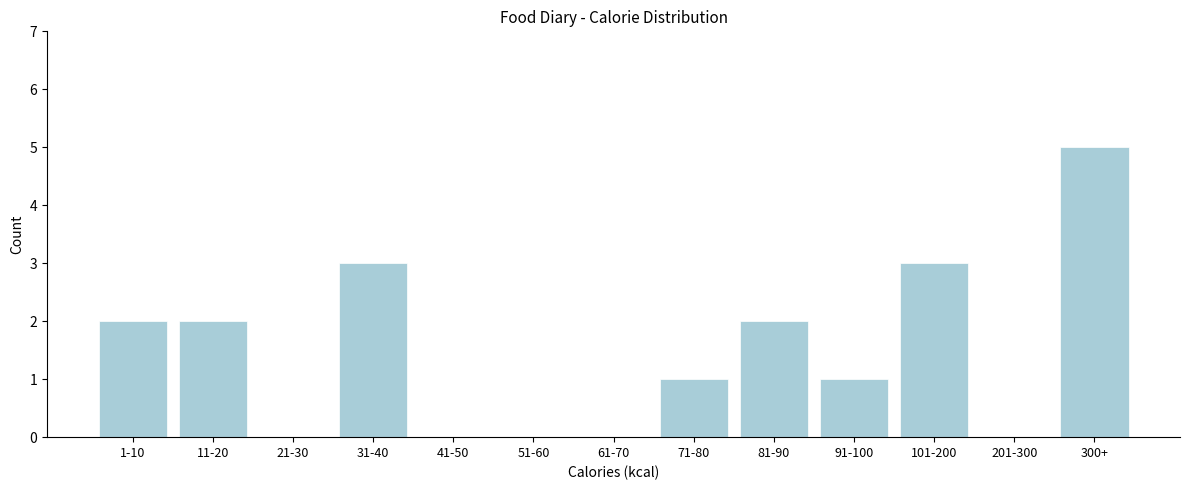

Reading left to right, extract all data points from this chart.

1-10=2	11-20=2	21-30=0	31-40=3	41-50=0	51-60=0	61-70=0	71-80=1	81-90=2	91-100=1	101-200=3	201-300=0	300+=5